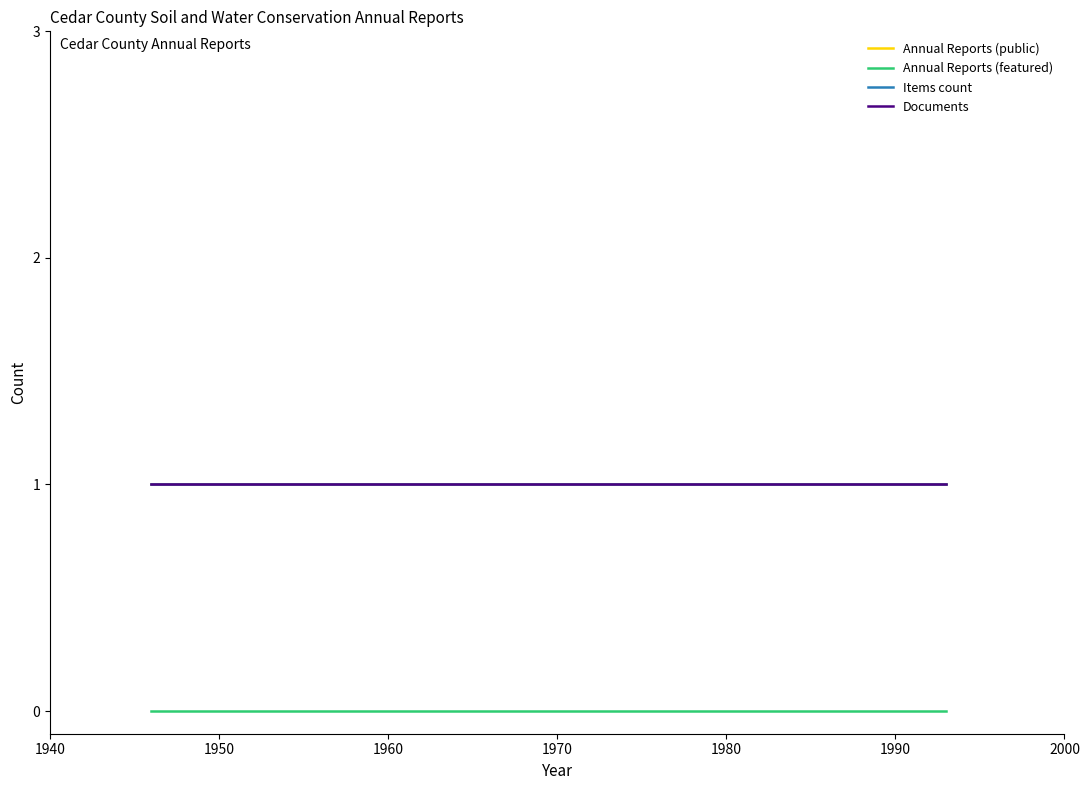

Does the chart have visible grid lines?

No